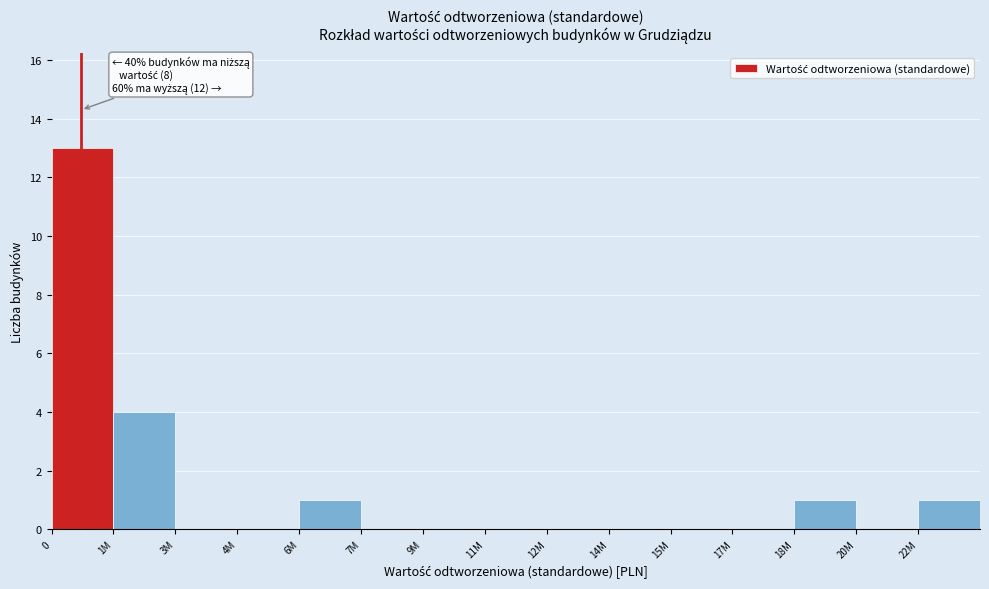

Reading left to right, extract all data points from this chart.

0=13	1M=4	3M=0	4M=0	6M=1	7M=0	9M=0	11M=0	12M=0	14M=0	15M=0	17M=0	18M=1	20M=0	22M=1